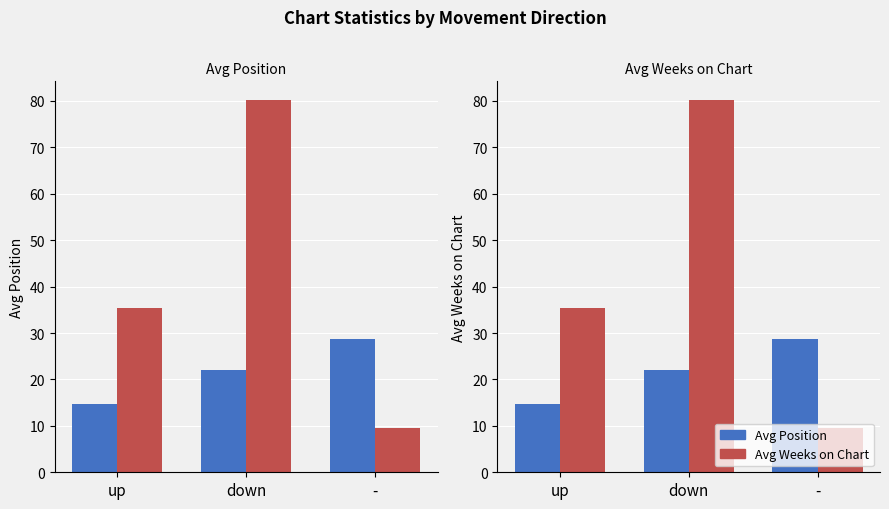

What is the average value of the Avg Weeks on Chart series?

41.7